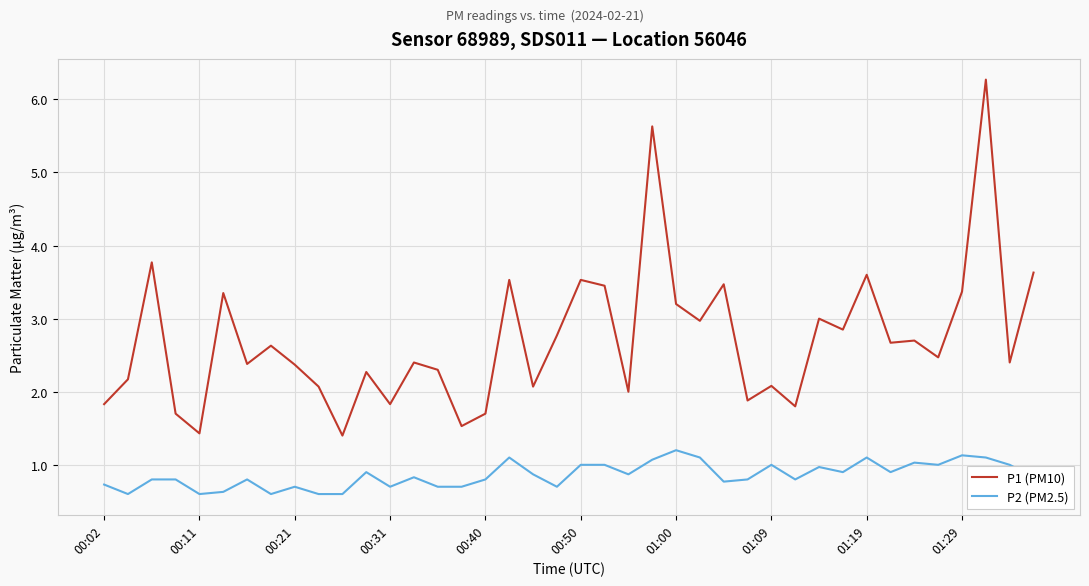

Which series has the largest total across all categories?

P1 (PM10)